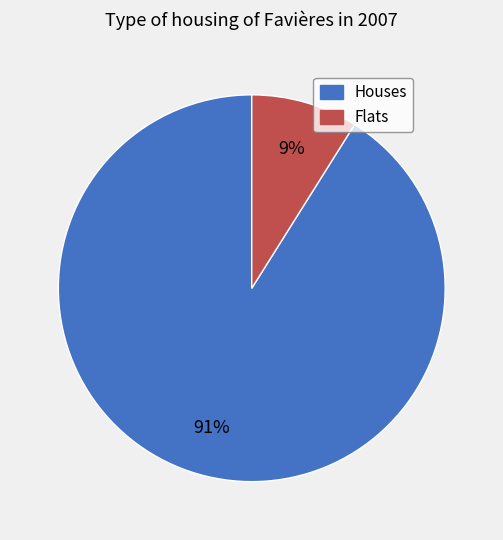

How many segments does this pie chart have?

2